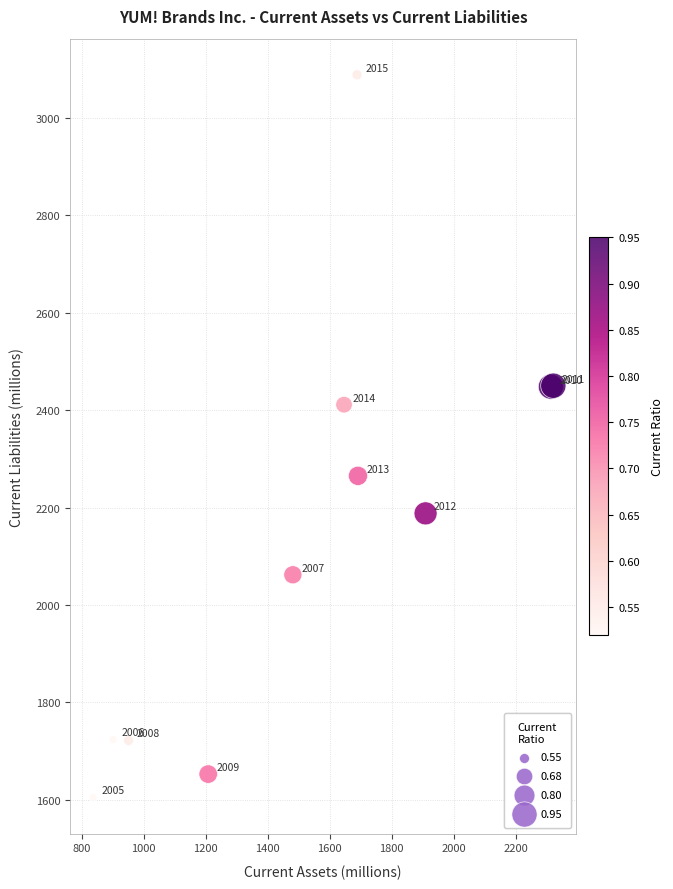

What Y value in the scatter plot is closest to 2346?

2411